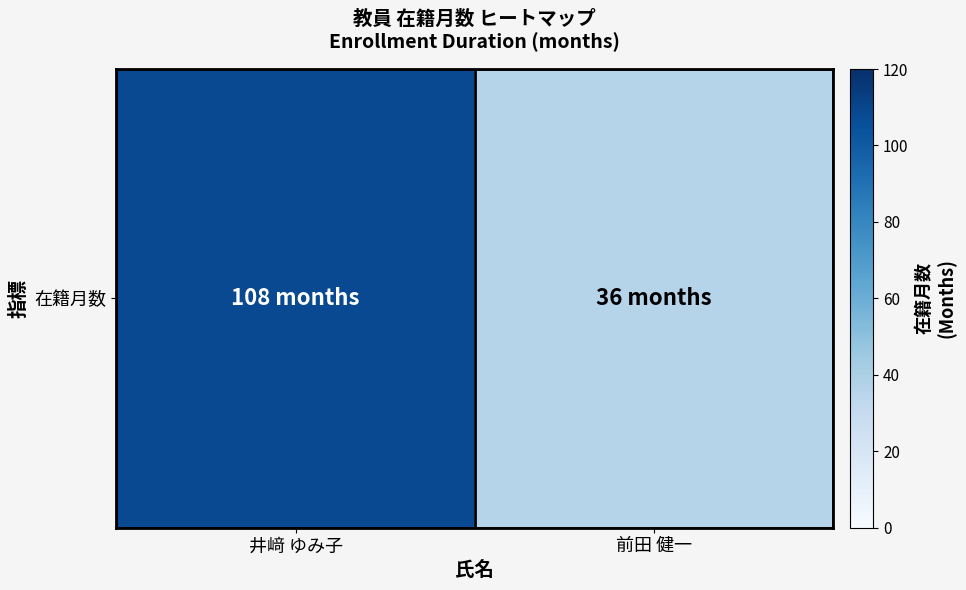

How many values are below 108?

1